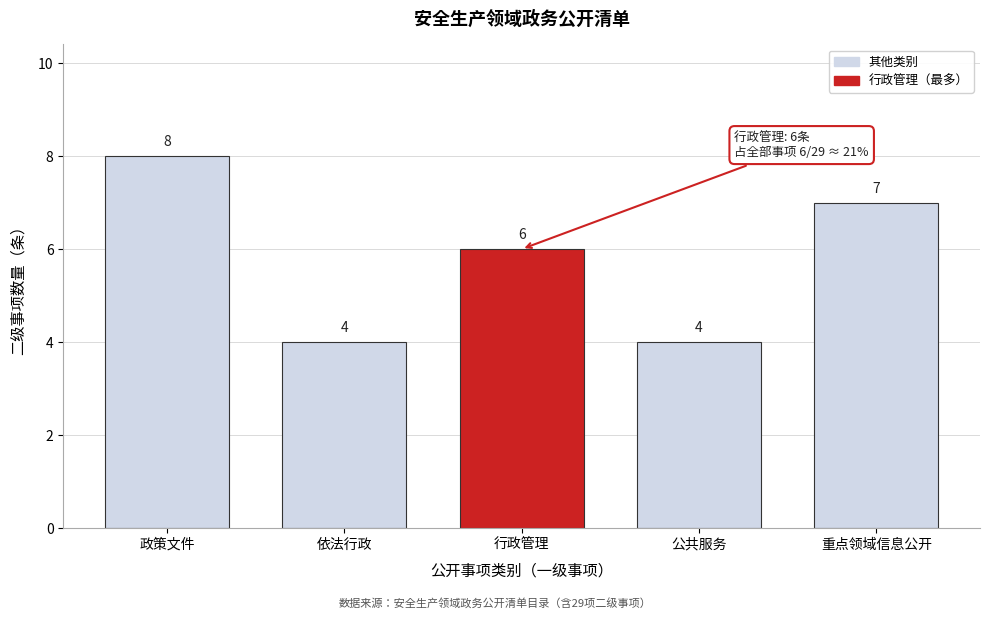

Reading left to right, extract all data points from this chart.

8	4	6	4	7